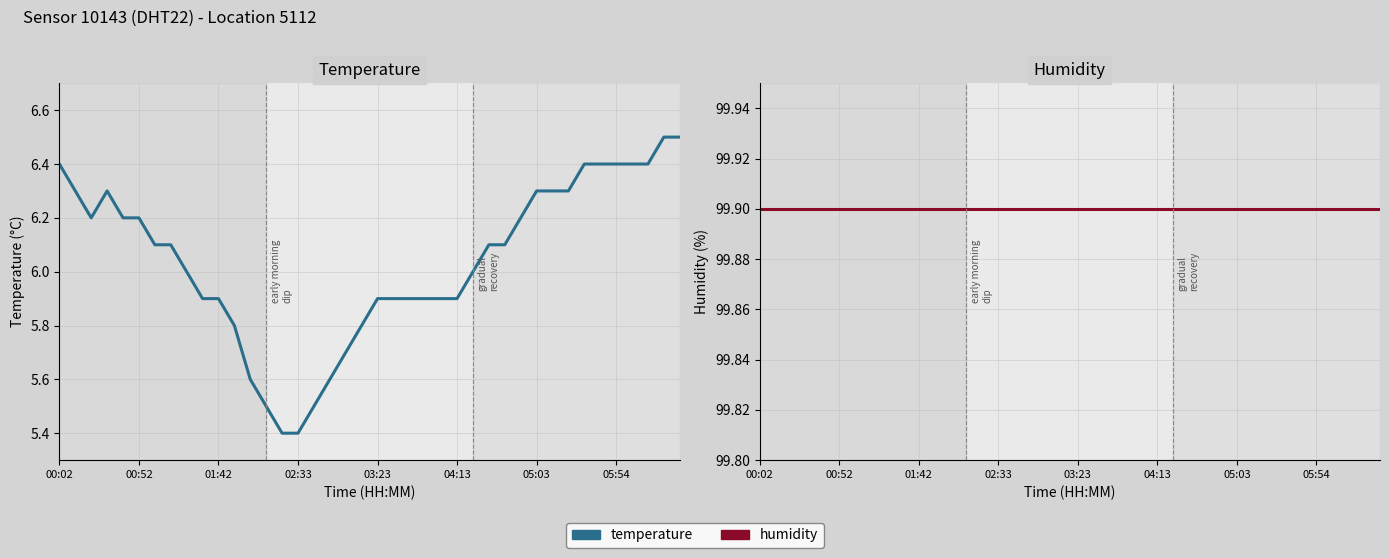

What is the sum of the temperature values at 29 and 04:13?

12.4